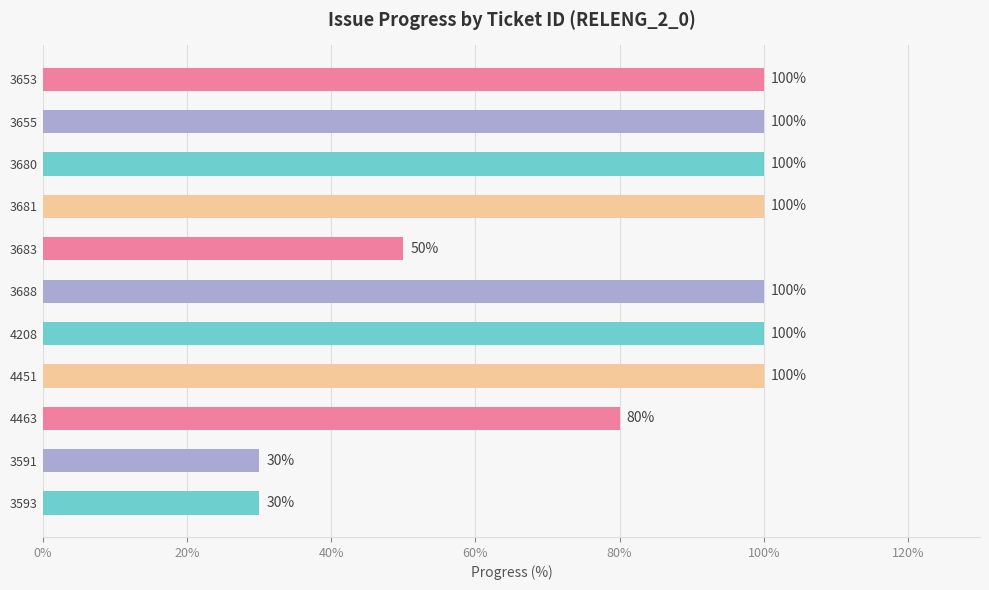

The chart shows a value of 100 at 4451. True or false?

True